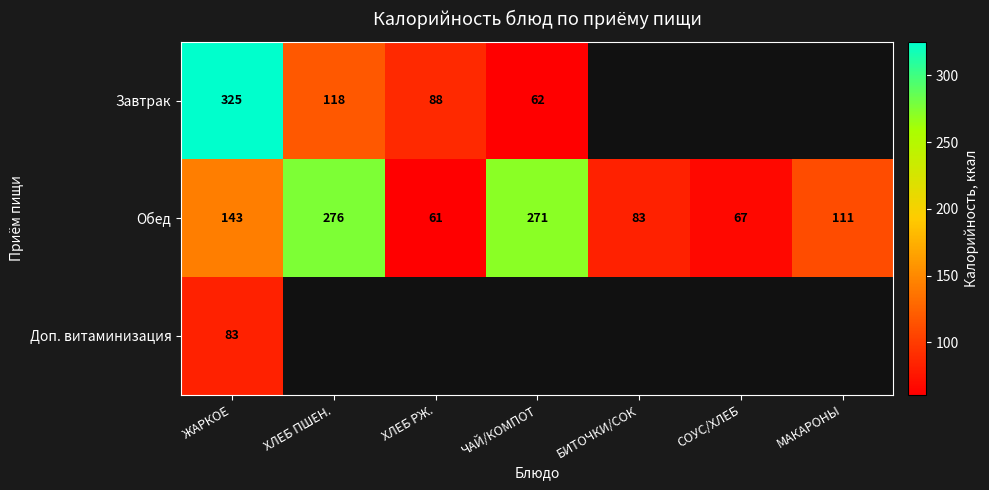

At which category is the sum across all series the highest?

ЖАРКОЕ